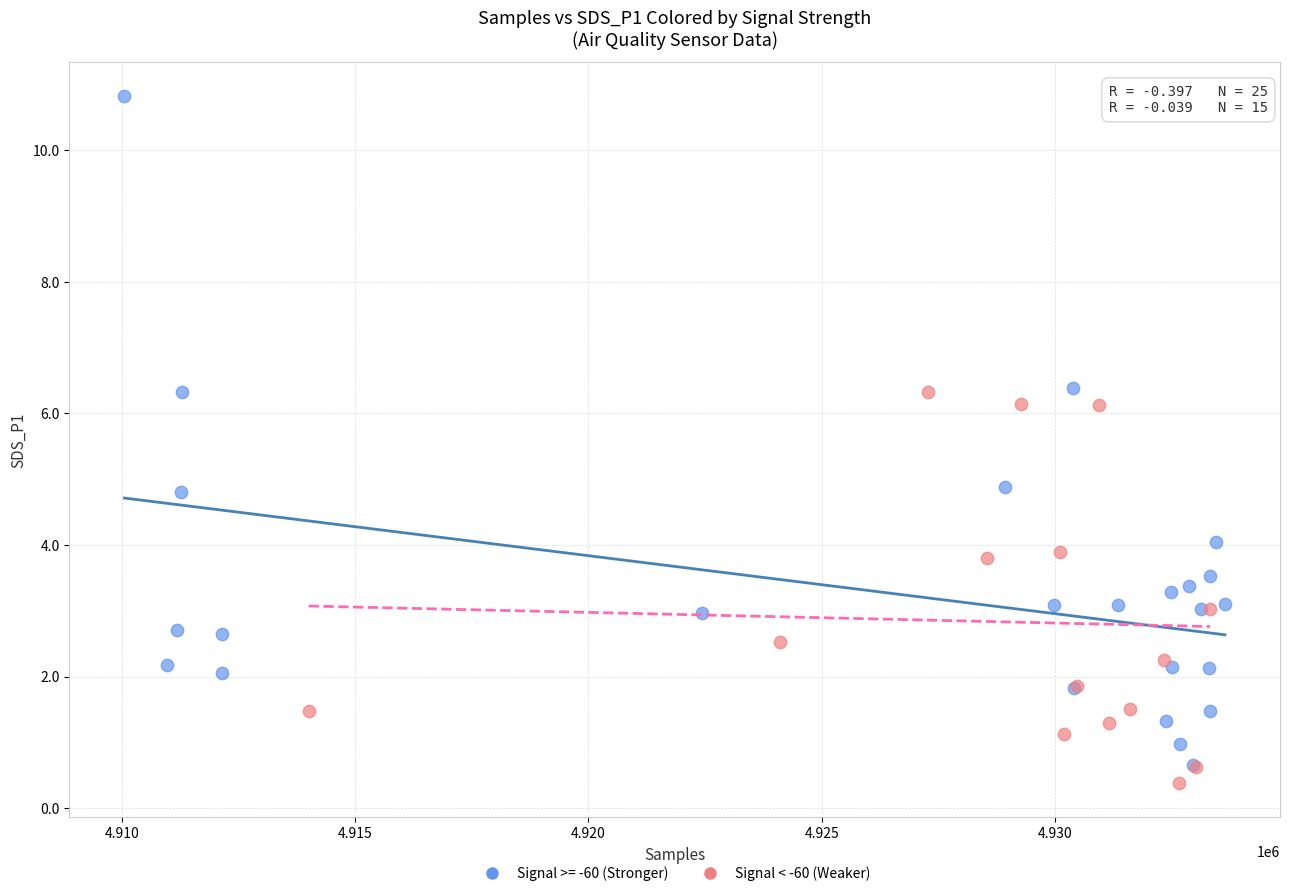

Which series contains the highest Y value?

Signal >= -60 (Stronger)